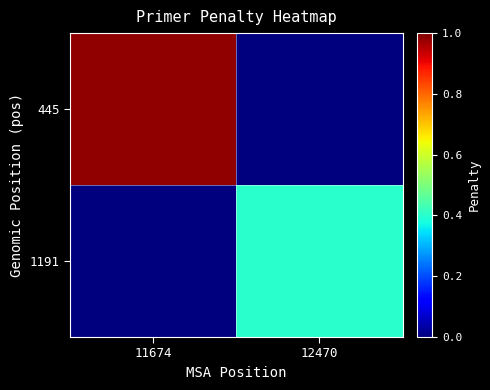

At which category is the sum across all series the highest?

11674